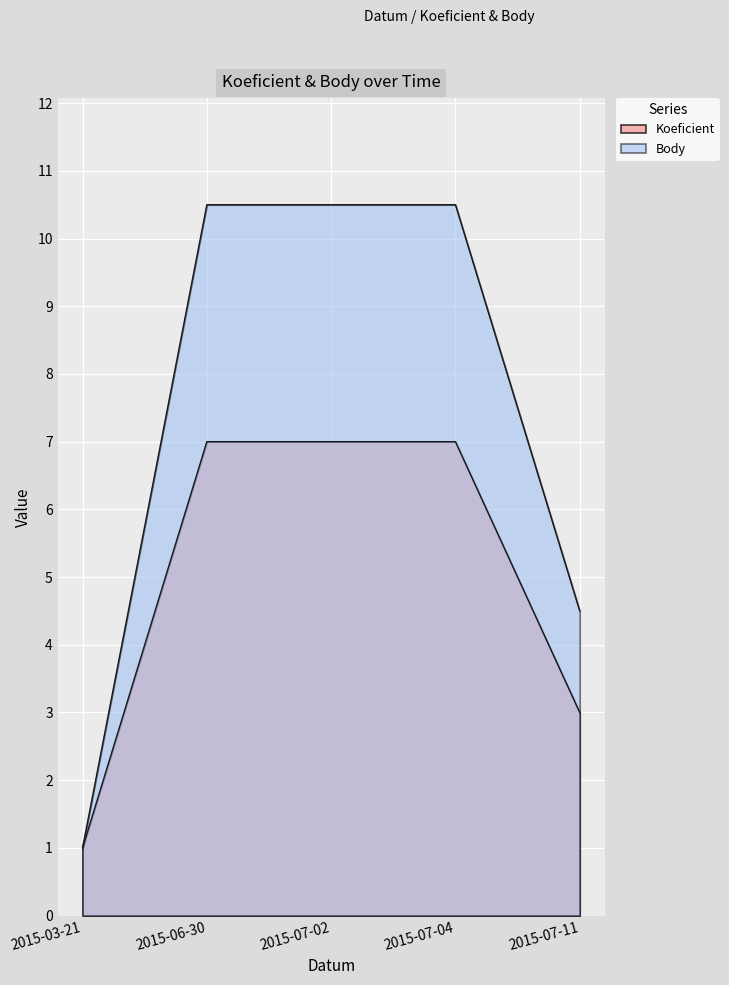

Which series changed the most between 2015-03-21 and 2015-07-11?

Body